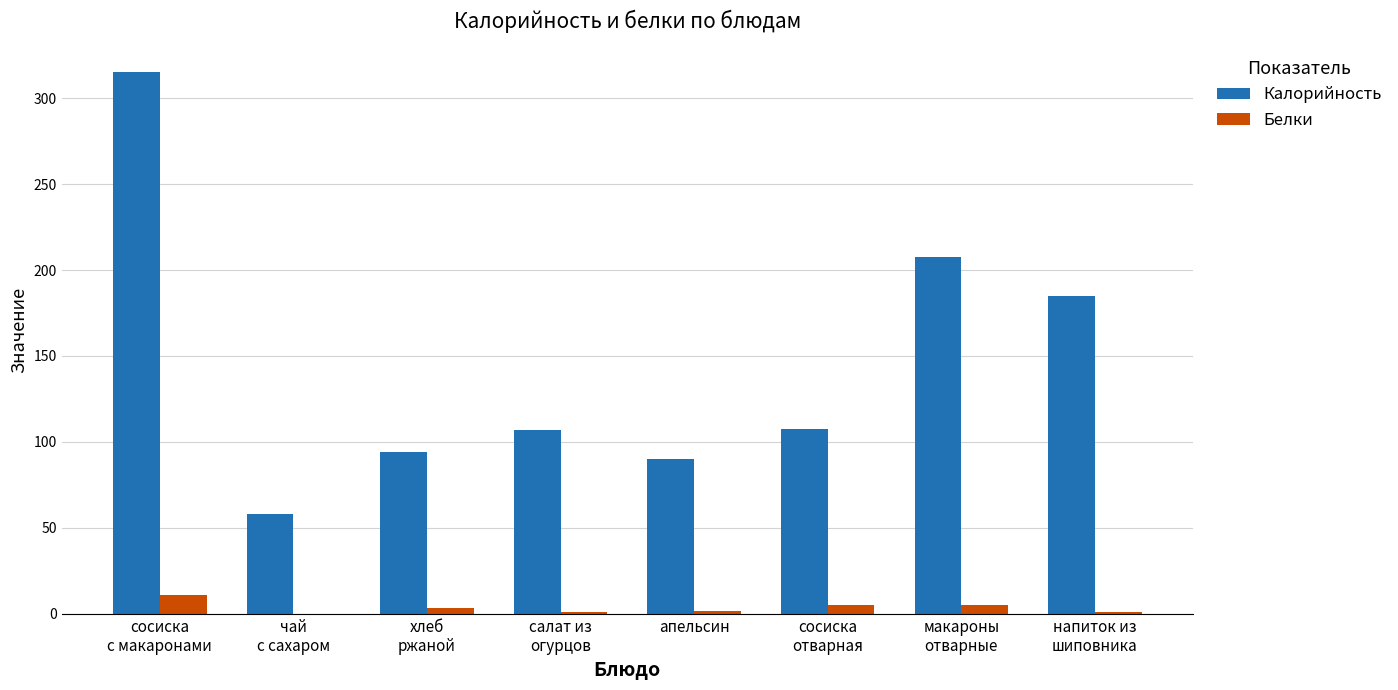

What value does the Калорийность series have at апельсин?

89.9